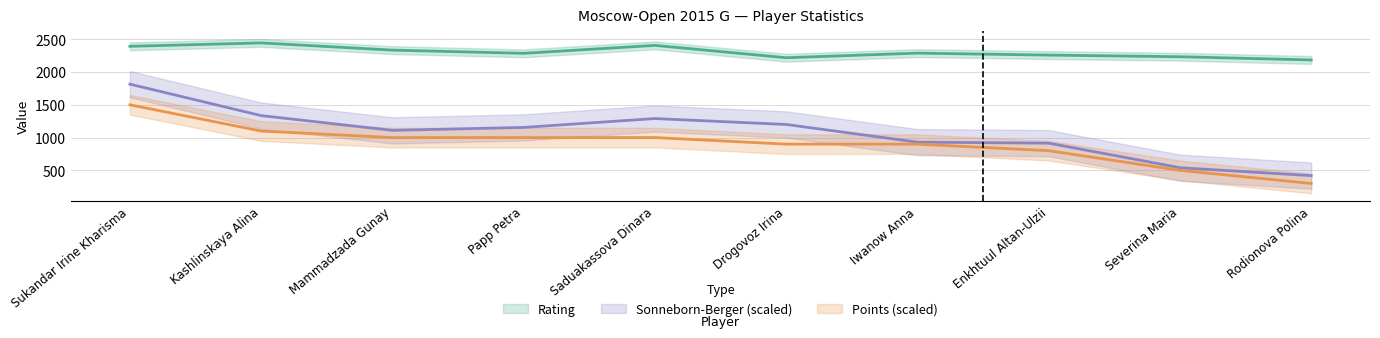

At Severina Maria, list the series in order from smallest to largest.

Points, Sonneborn-Berger, Rating